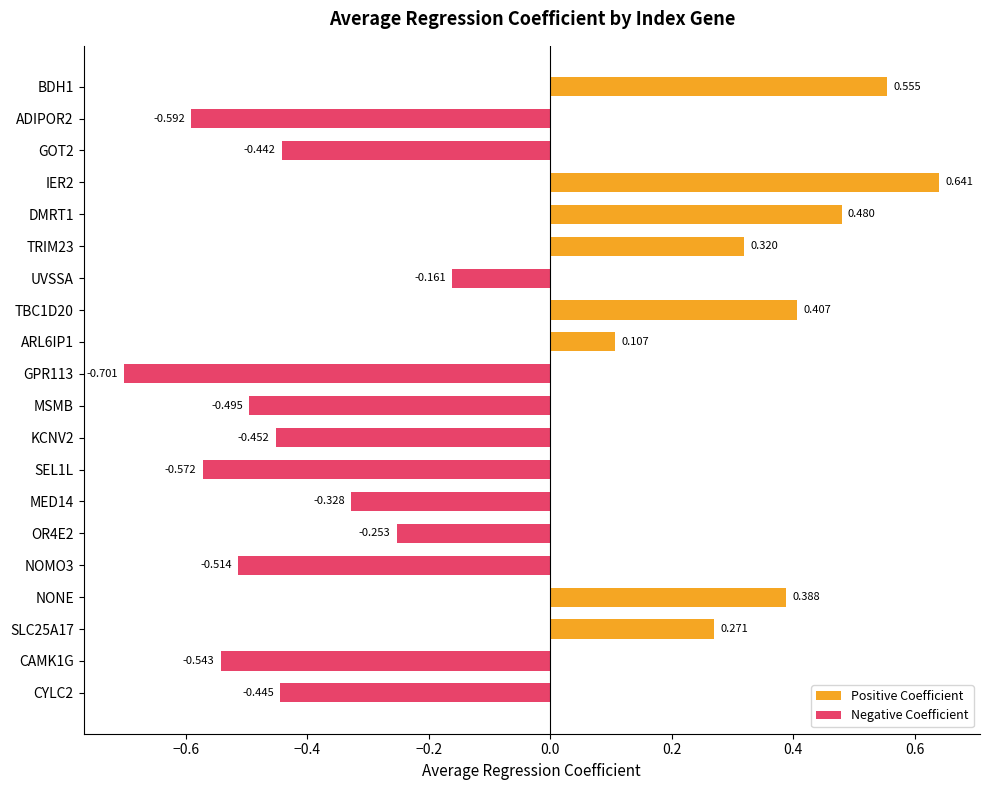

How many bars are there in each group?

2